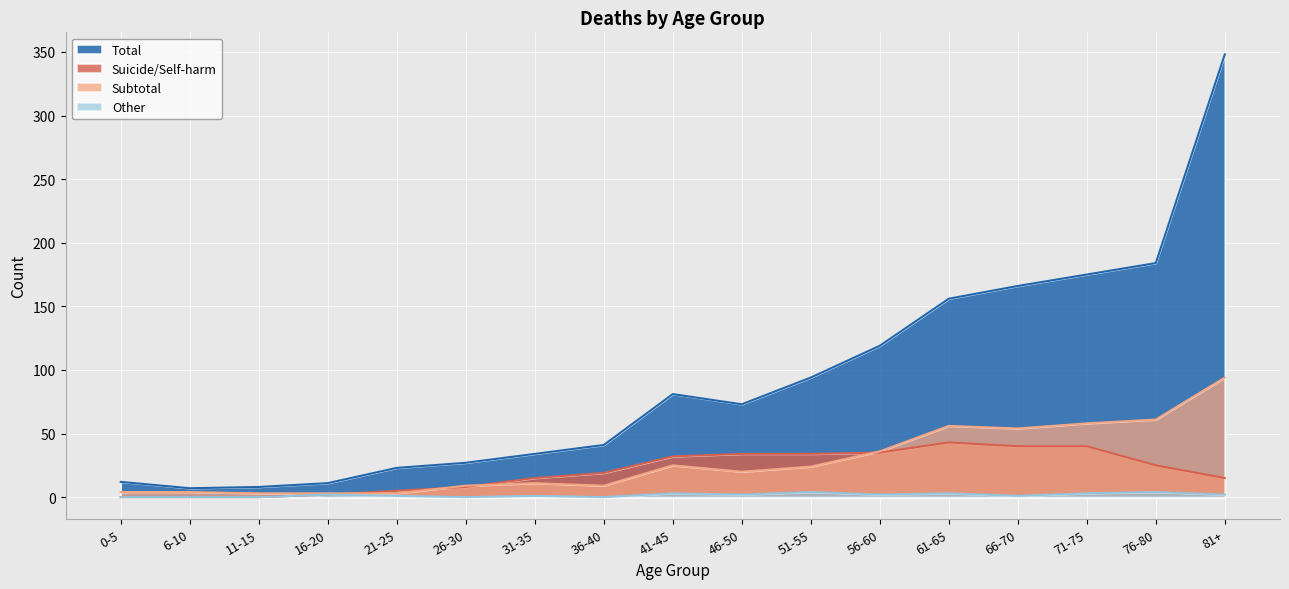

What is the lowest value of the Subtotal series?

3